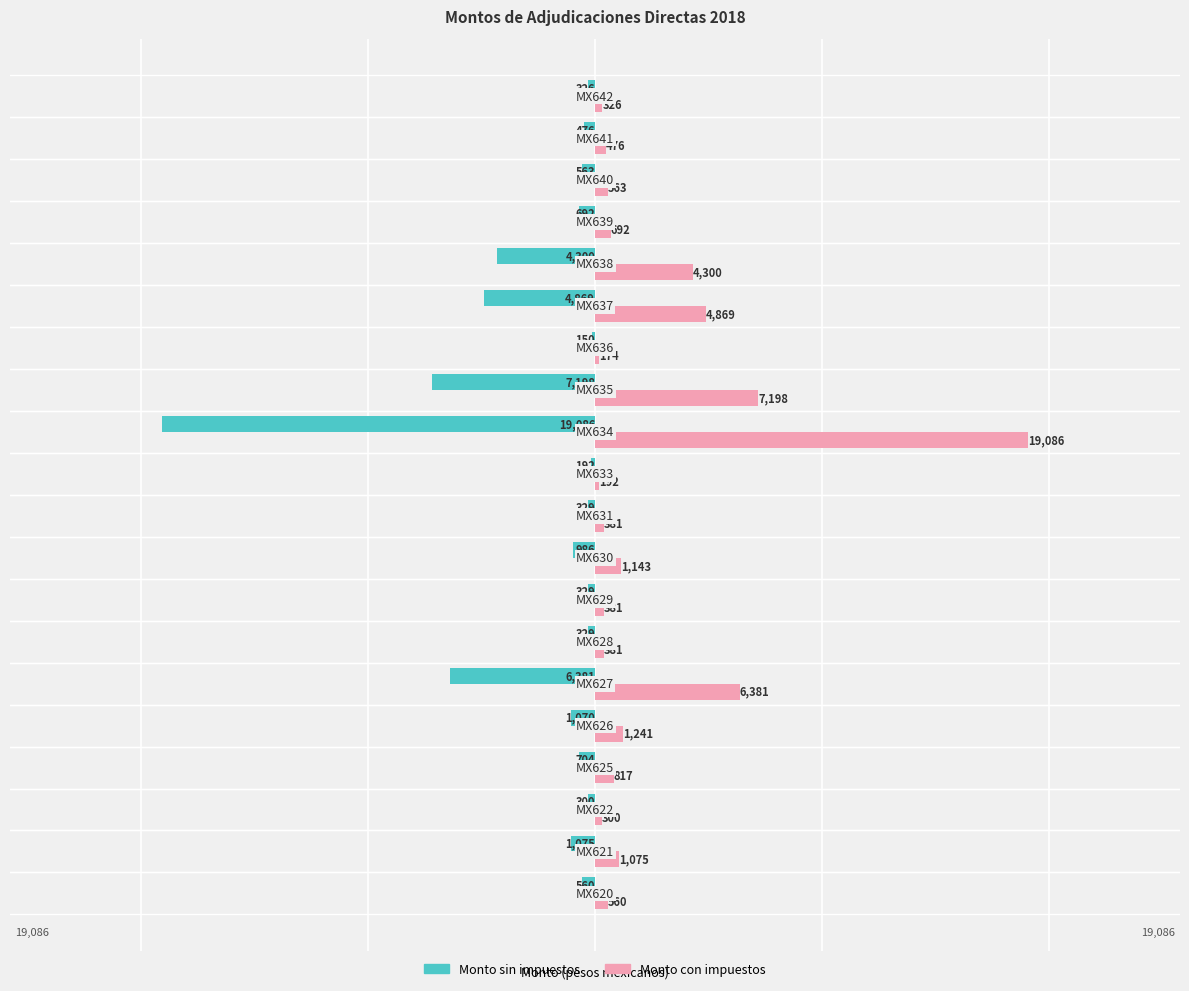

Which series has the largest total across all categories?

Monto con impuestos